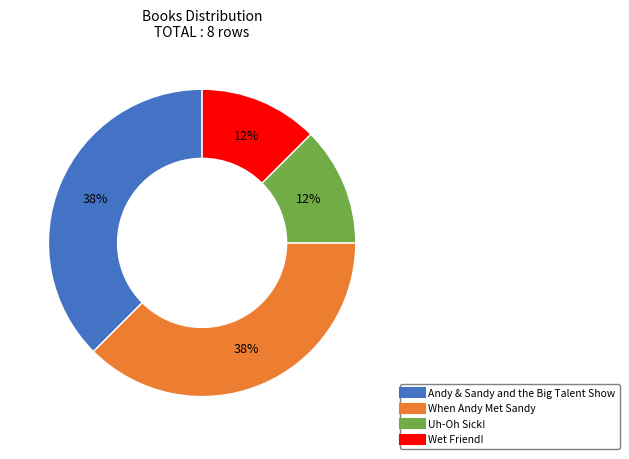

Approximately how many times larger is the value at Wet Friend! compared to Andy & Sandy and the Big Talent Show?

0.3